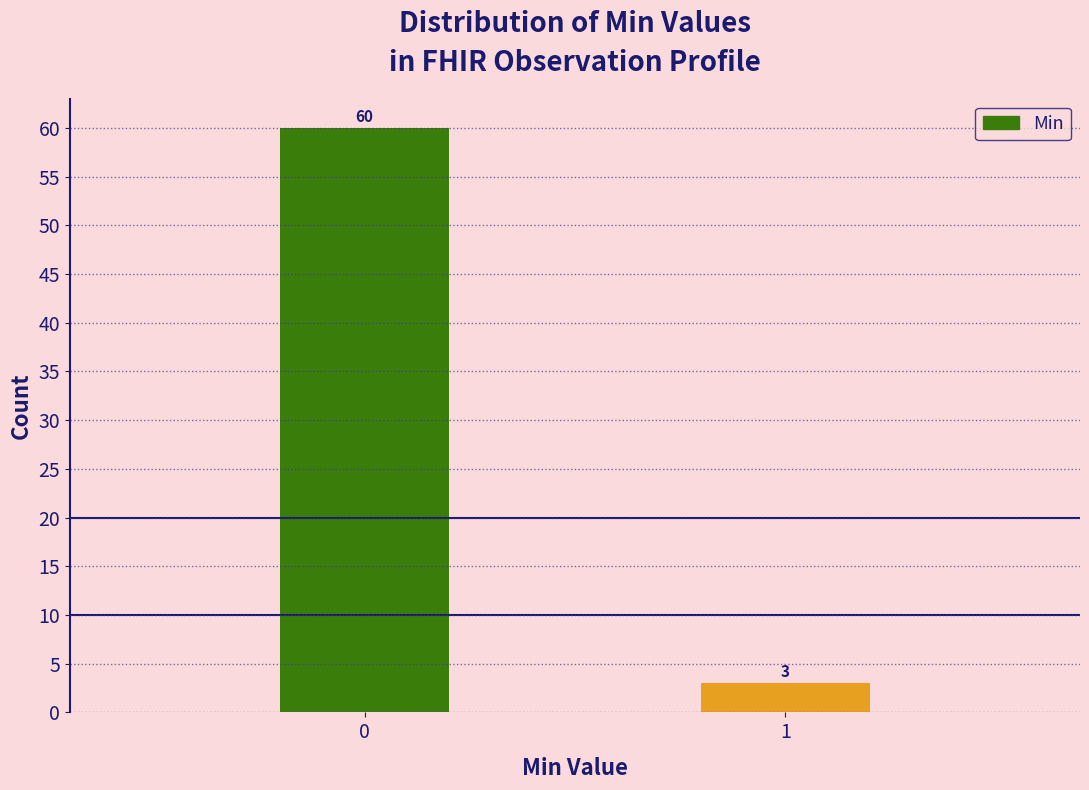

Reading left to right, what are all the values shown in this chart?

60	3